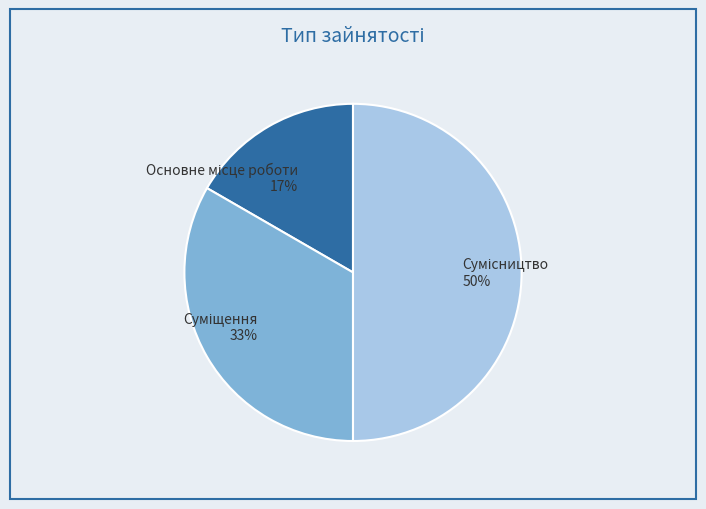

To the nearest percent, what is the average slice percentage?

33%